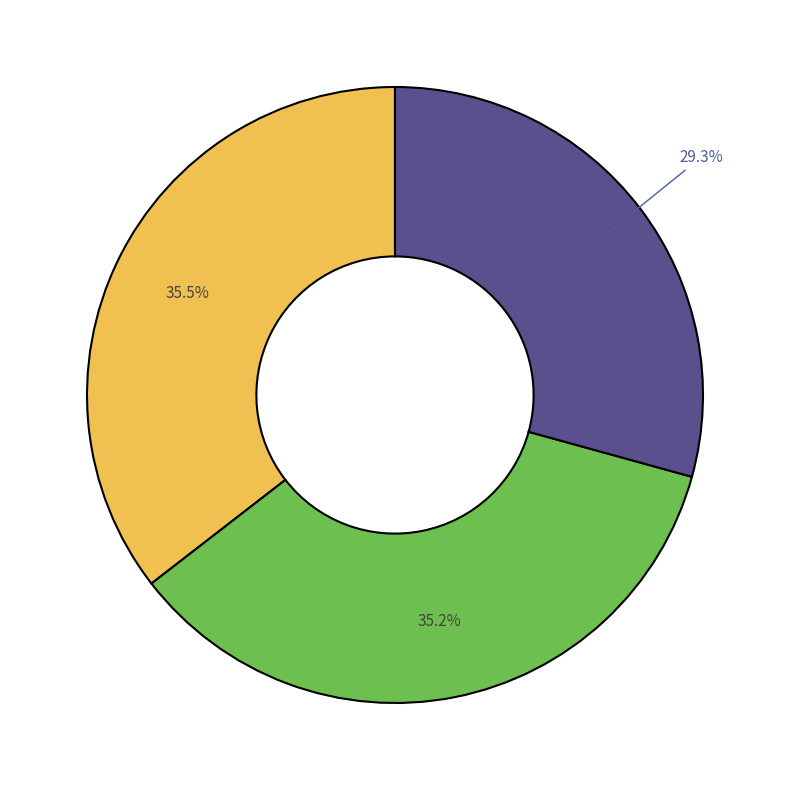

How many slices are in this pie chart?

3